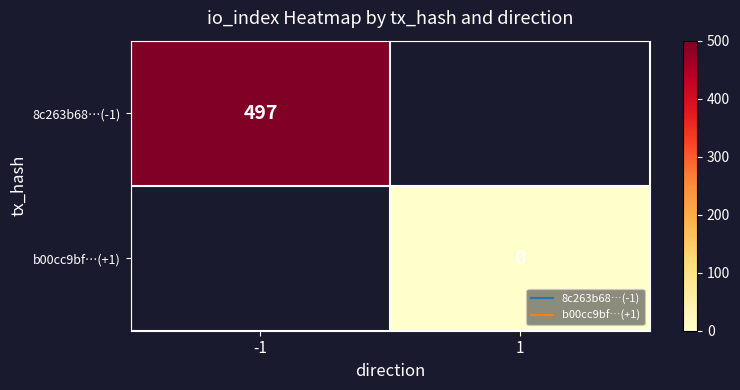

Count the number of categories in the chart.

2